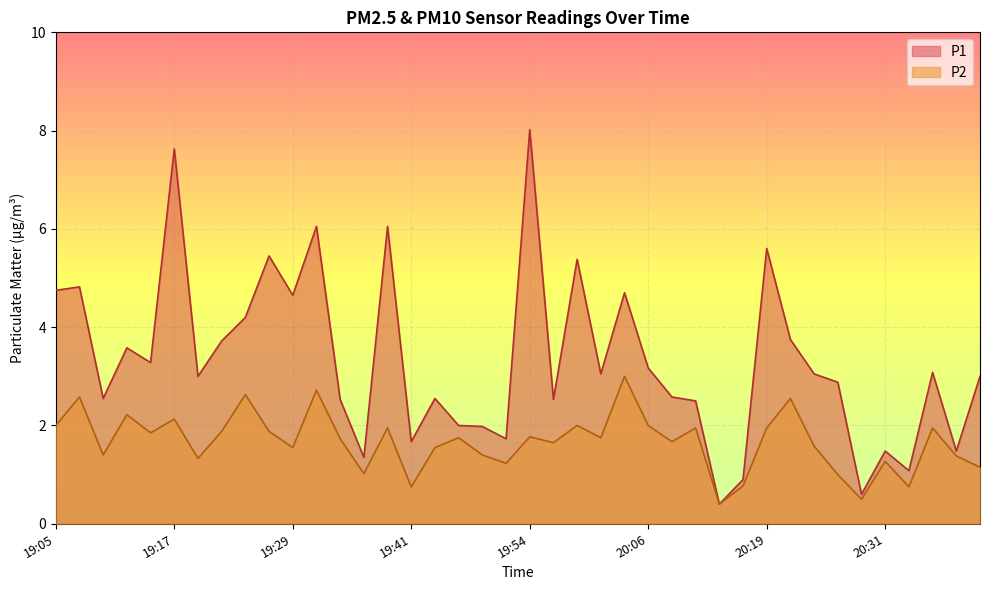

List the labels in order of P2 value, largest first.

20:04, 19:32, 19:24, 19:07, 20:21, 19:12, 19:17, 19:05, 19:59, 20:06, 19:39, 20:11, 20:19, 20:36, 19:22, 19:27, 19:14, 19:54, 19:46, 20:01, 19:34, 20:09, 19:56, 20:24, 19:29, 19:44, 19:09, 19:49, 20:38, 19:19, 20:31, 19:51, 20:41, 19:36, 20:26, 20:16, 19:41, 20:33, 20:28, 20:14